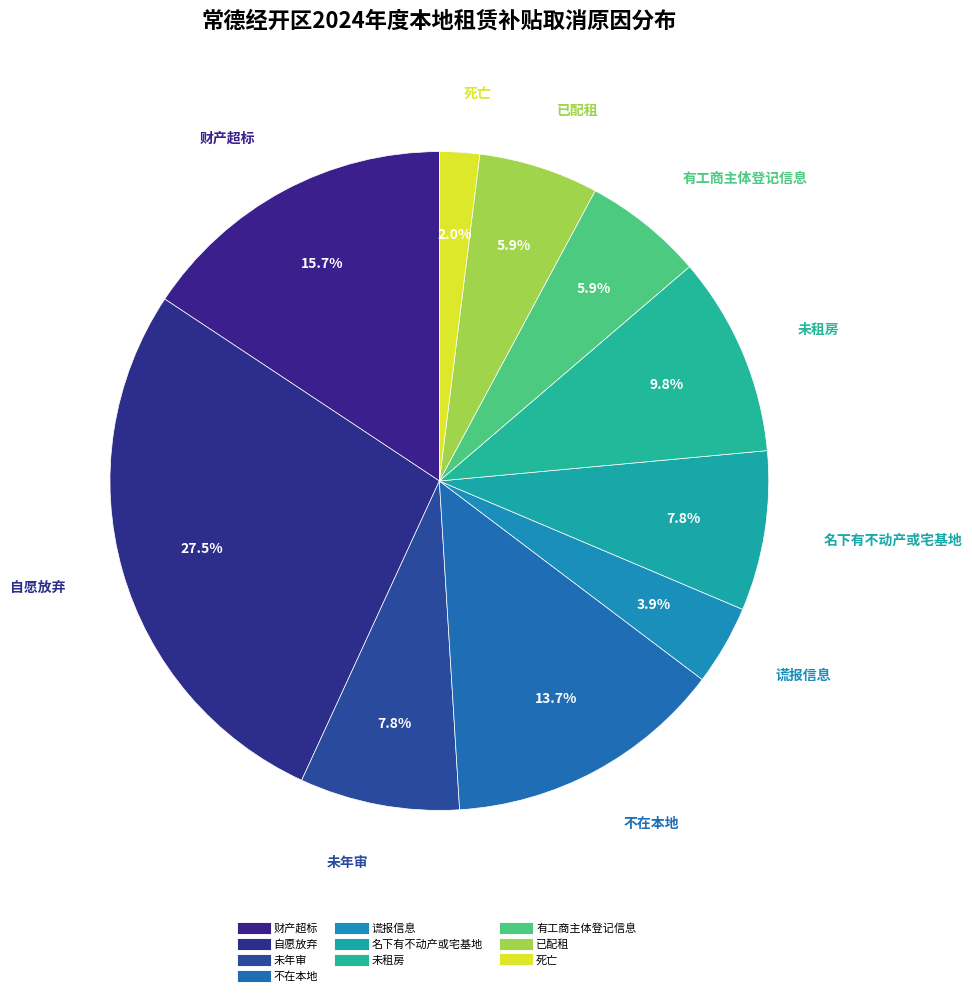

Count the number of slices in the pie.

10